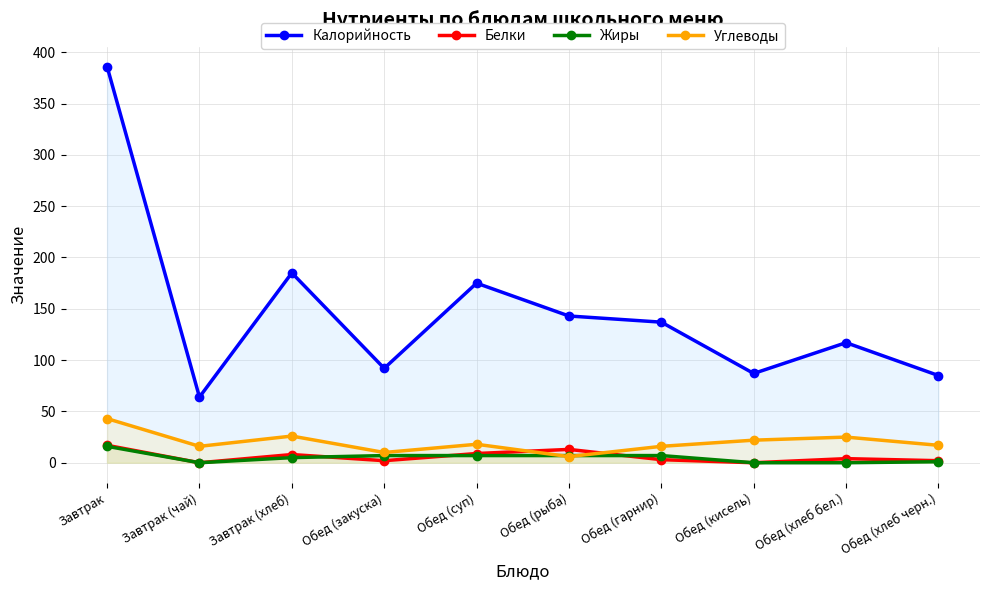

What are all the series names shown in the legend?

Калорийность, Белки, Жиры, Углеводы